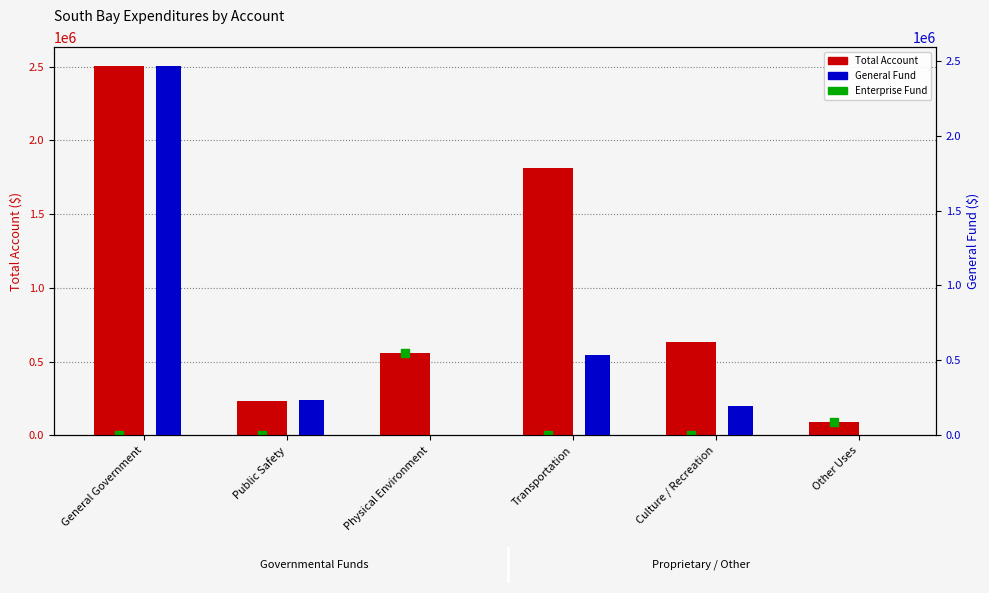

Is the value of Total Account at Physical Environment greater than the value of Enterprise Fund at Other Uses?

Yes